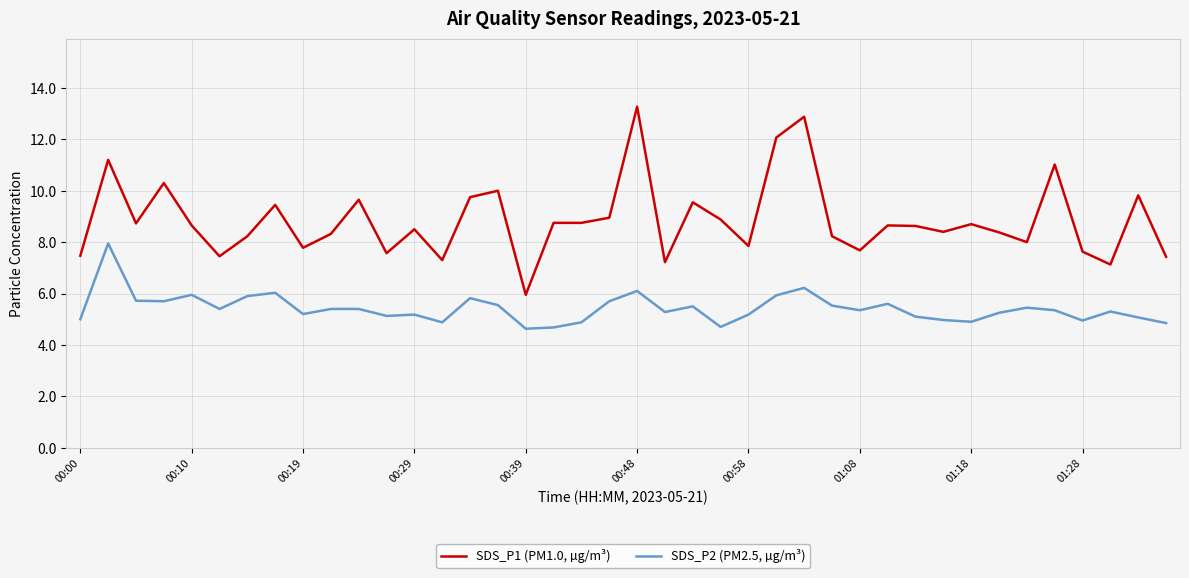

What is the difference between the maximum and minimum values in the SDS_P2 (PM2.5, µg/m³) series?

3.3